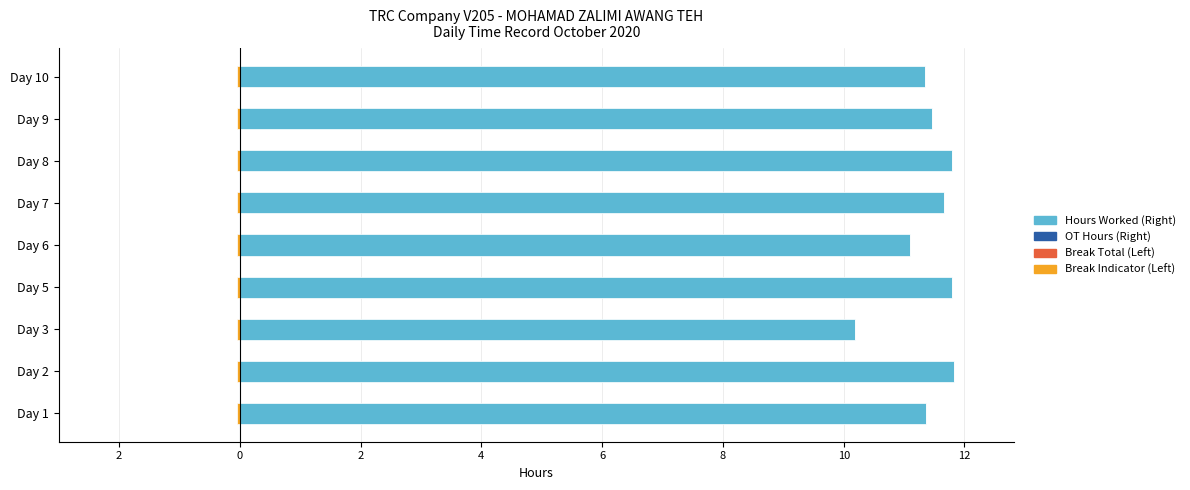

At which label is OT Hours (Right) closest to 0?

2